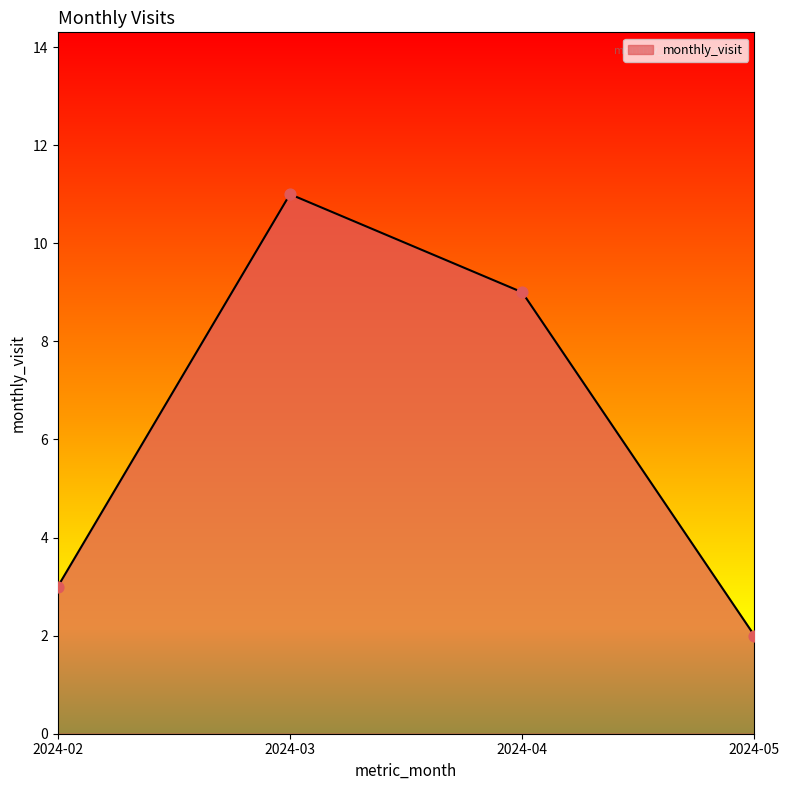

Approximately how many times larger is the value at 2024-05 compared to 2024-02?

0.7